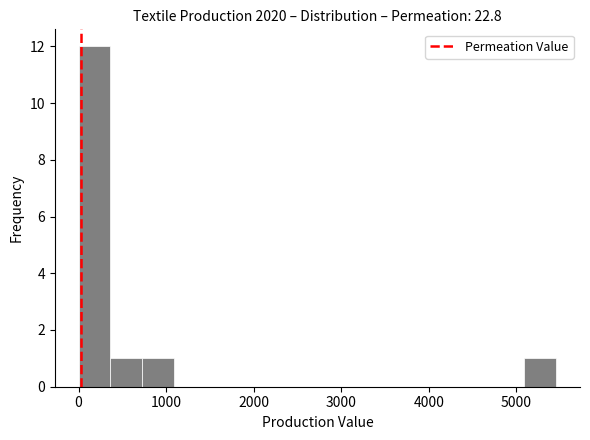

Read against the x-axis, roughly where is the centre of the tallest bar?

200